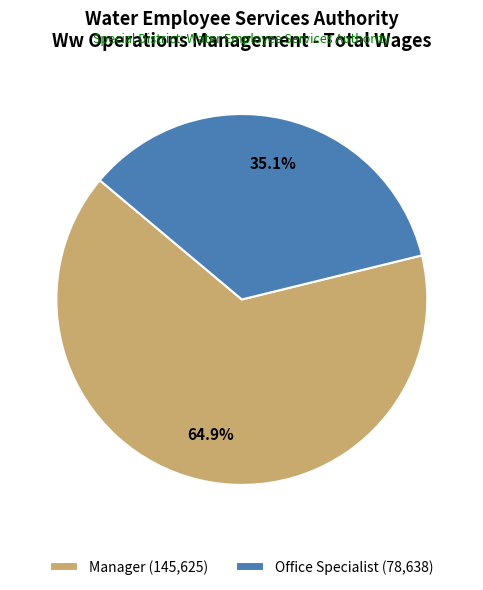

Which slice is the largest?

Manager